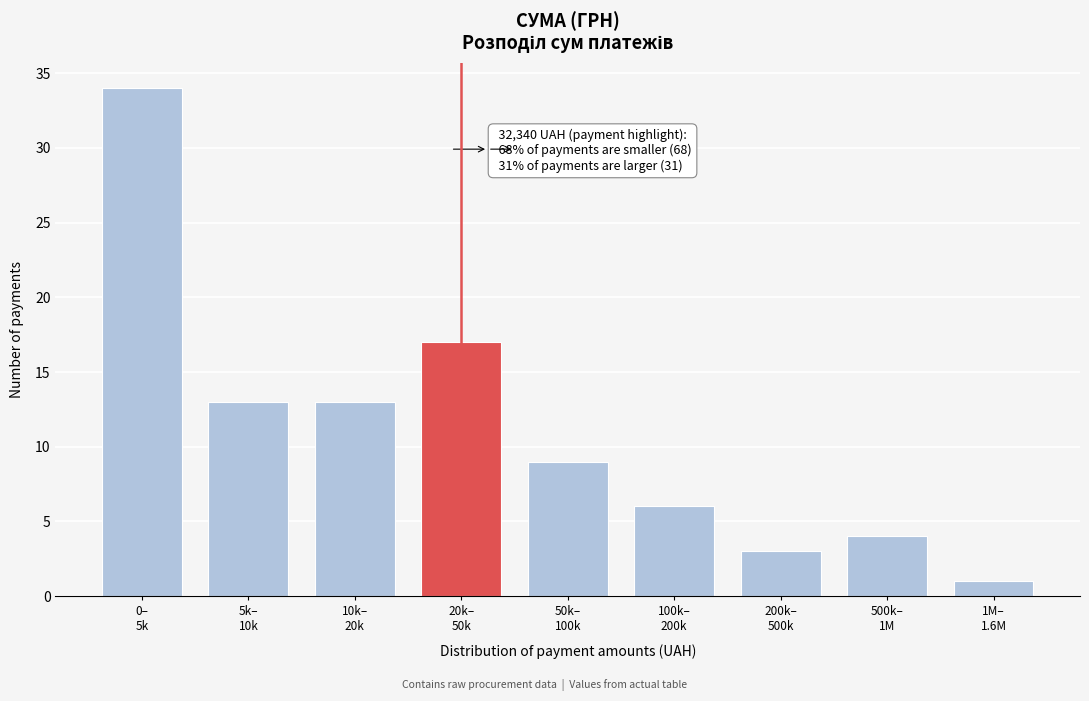

Reading right to left, transcribe all the data shown in this chart.

1	4	3	6	9	17	13	13	34